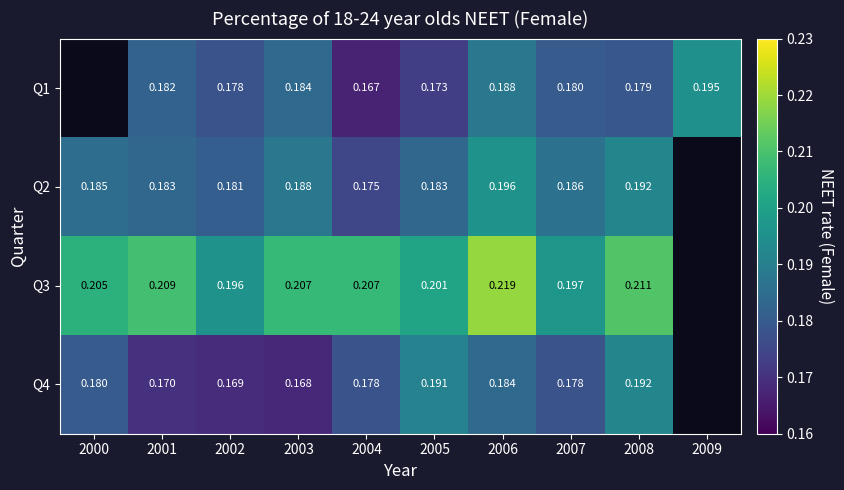

Is the value of Q3 at 2000 greater than the value of Q1 at 2008?

Yes